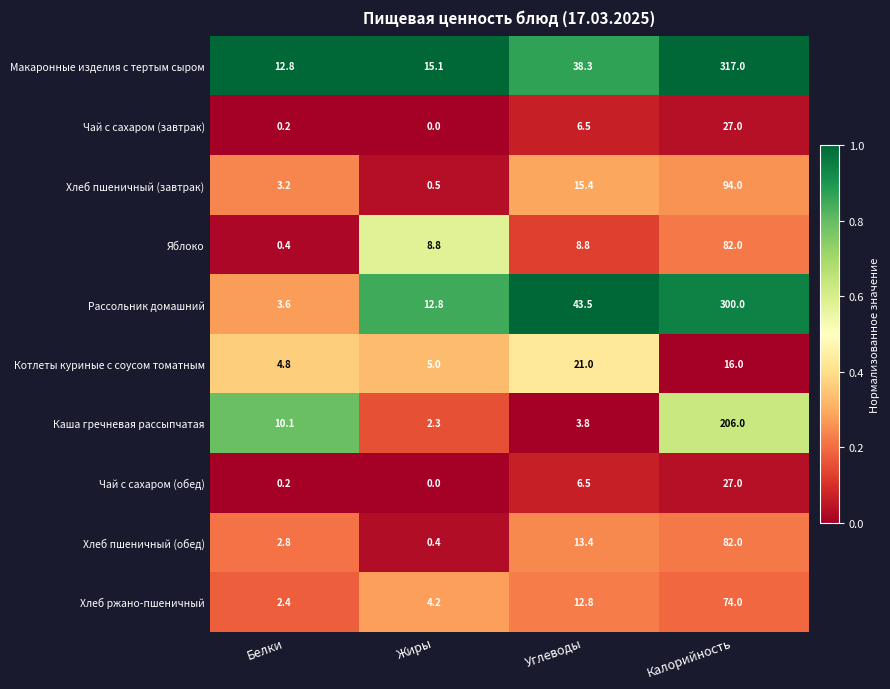

What is the total value across all series at Углеводы?

170.0